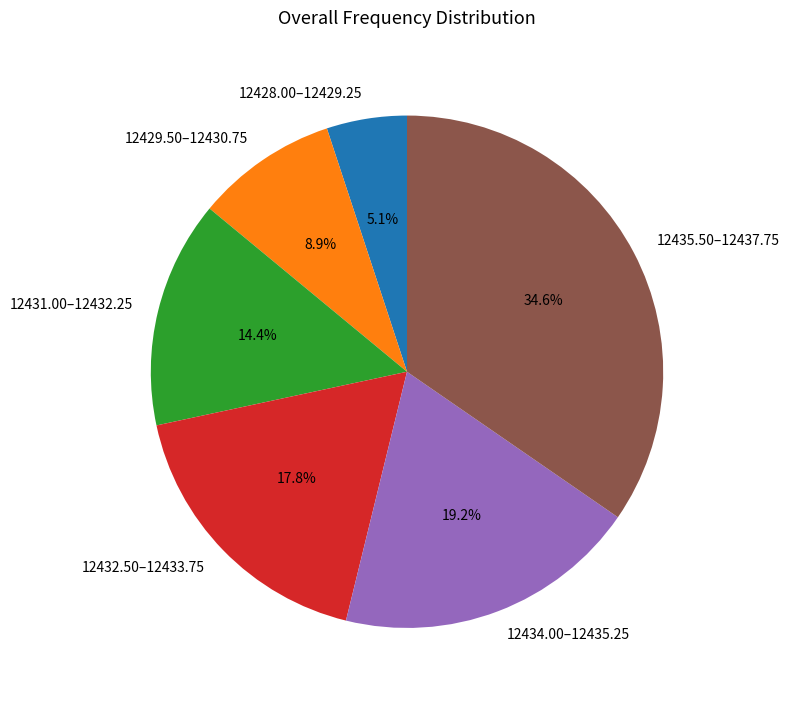

Approximately how many times larger is the value at 12432.50–12433.75 compared to 12435.50–12437.75?

0.5